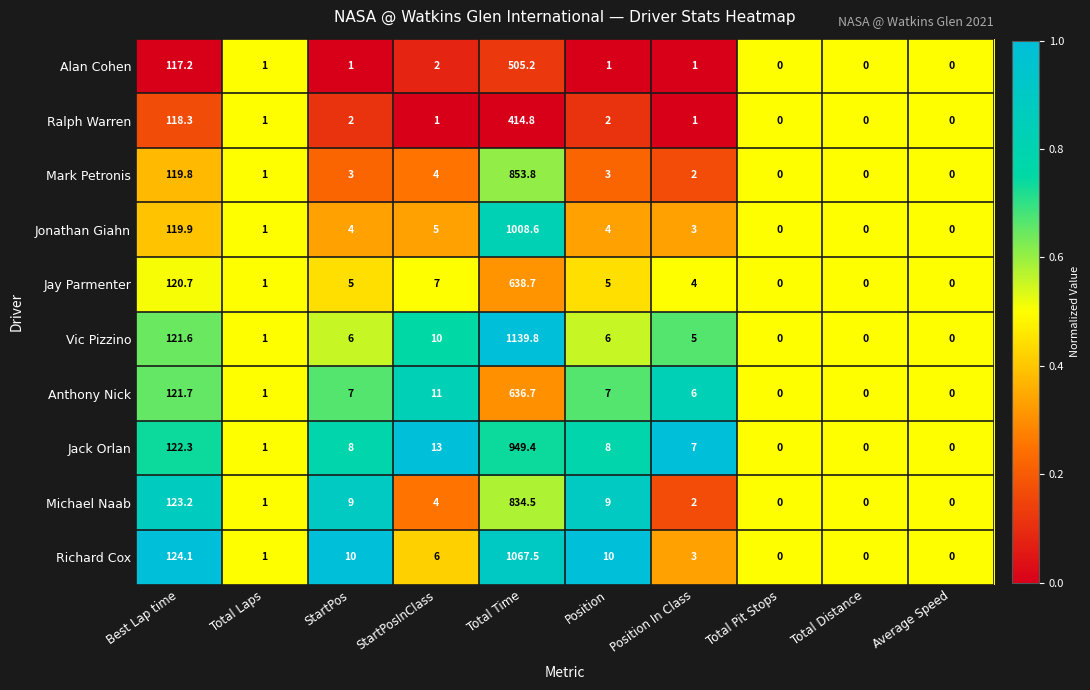

What is the sum of the Michael Naab values at Total Pit Stops and Total Laps?

1.0